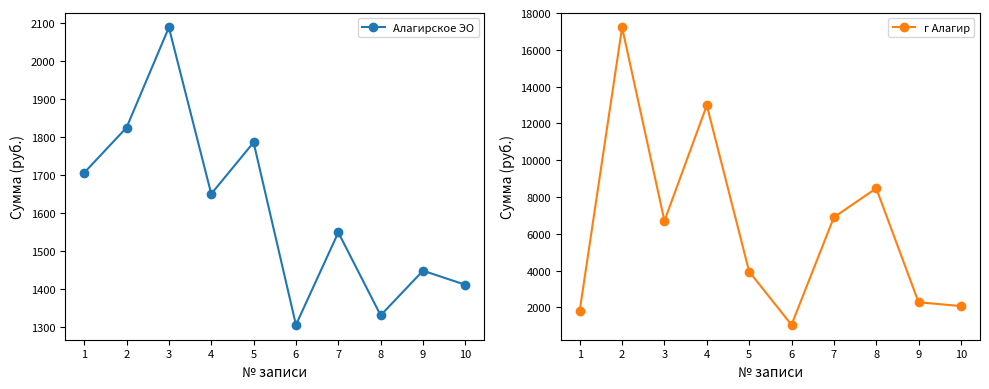

Is this an area chart (filled region under the line)?

No